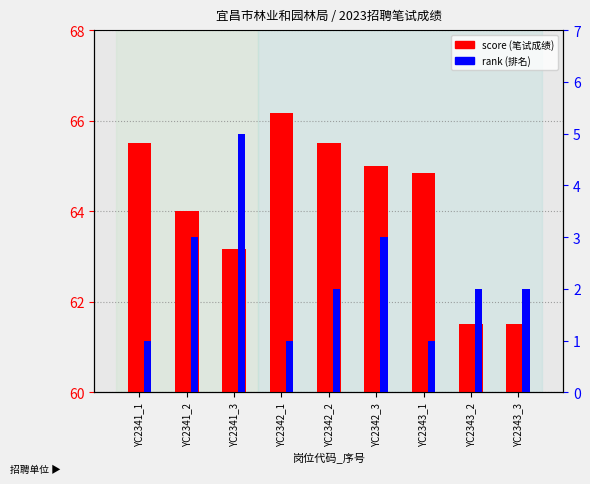

At which label does score reach its peak?

YC2342_1